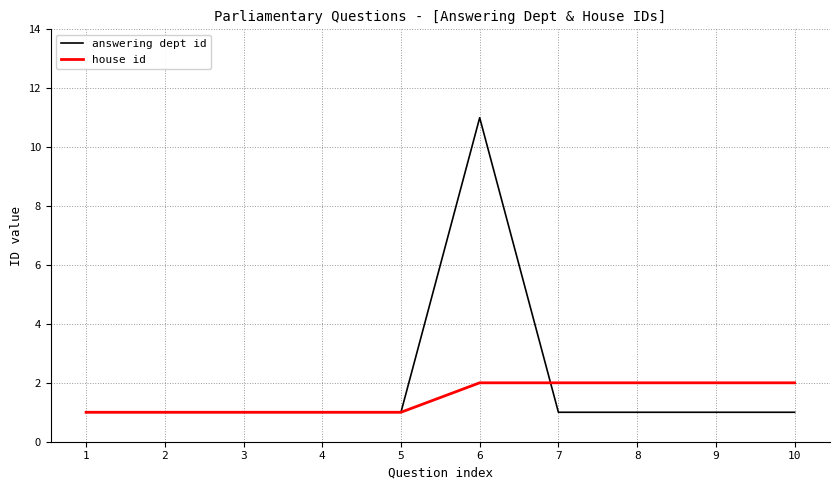

What is the total value across all series at 8?

3